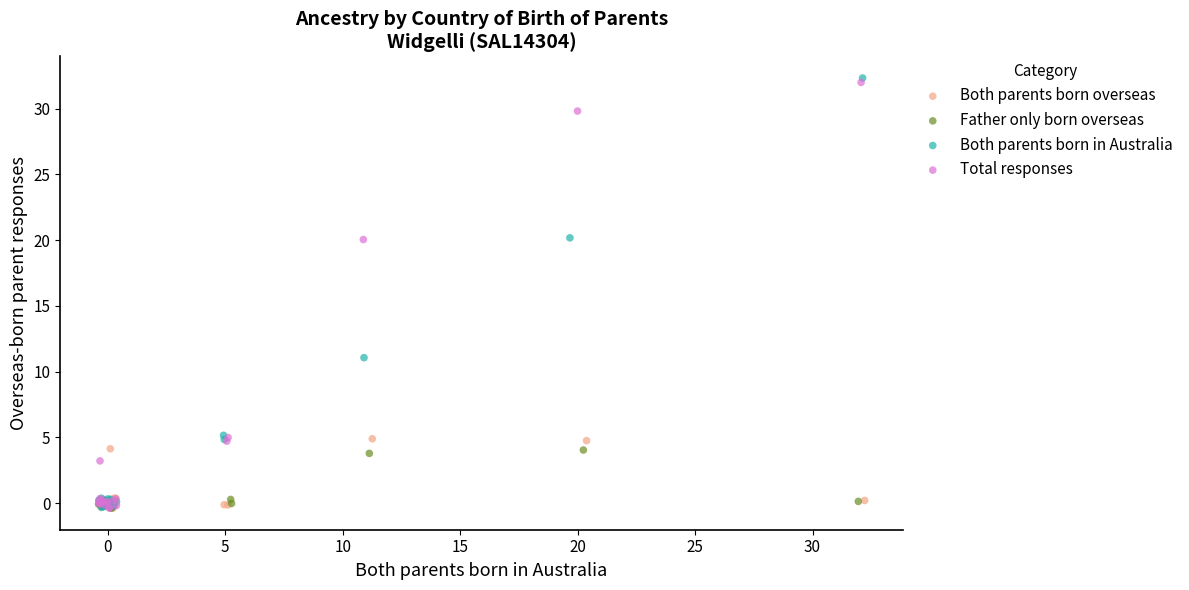

Which series has the widest spread of Y values?

Both parents born in Australia